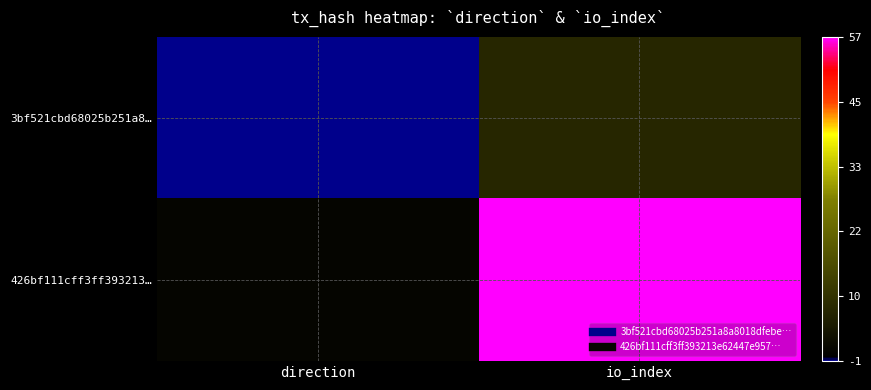

Which category has the lowest value across all series?

direction